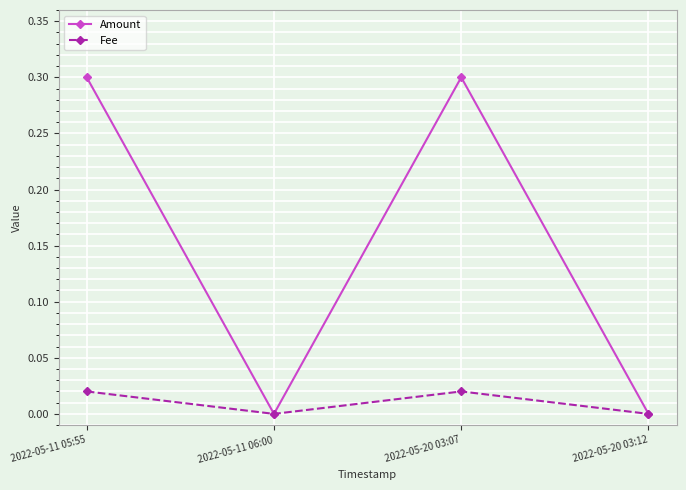

Which series has the largest total across all categories?

Amount